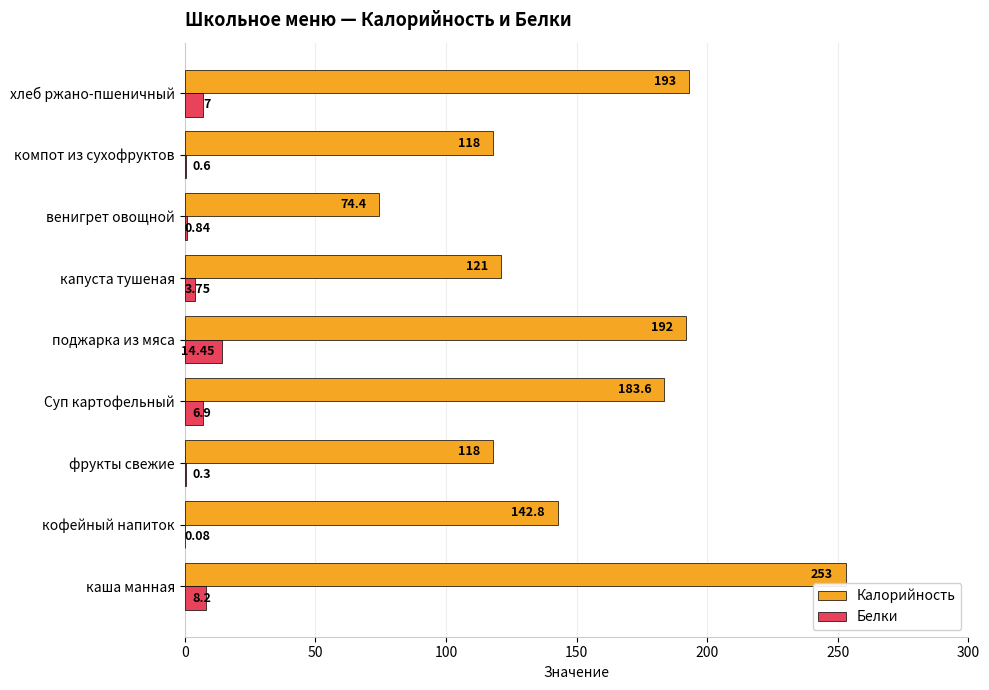

What is the maximum value for Калорийность?

253.0